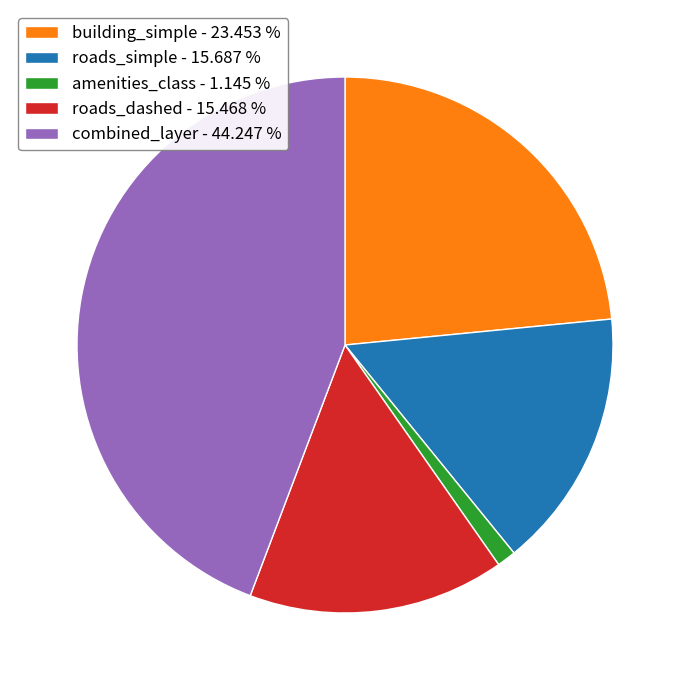

Do roads_dashed - 15.468 % and roads_simple - 15.687 % together represent more than half of the pie?

No